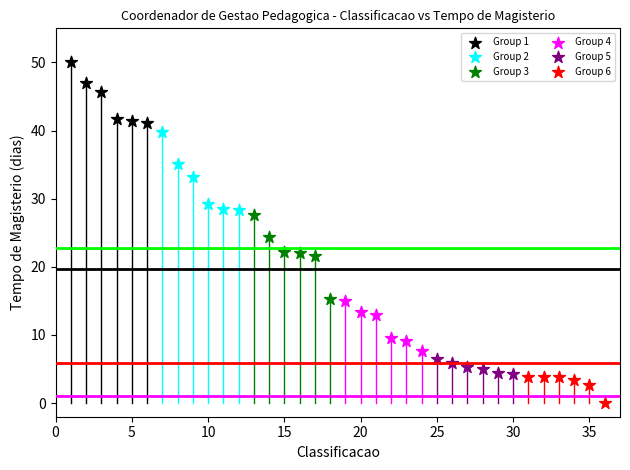

Which series reaches the maximum Y coordinate?

Group 1